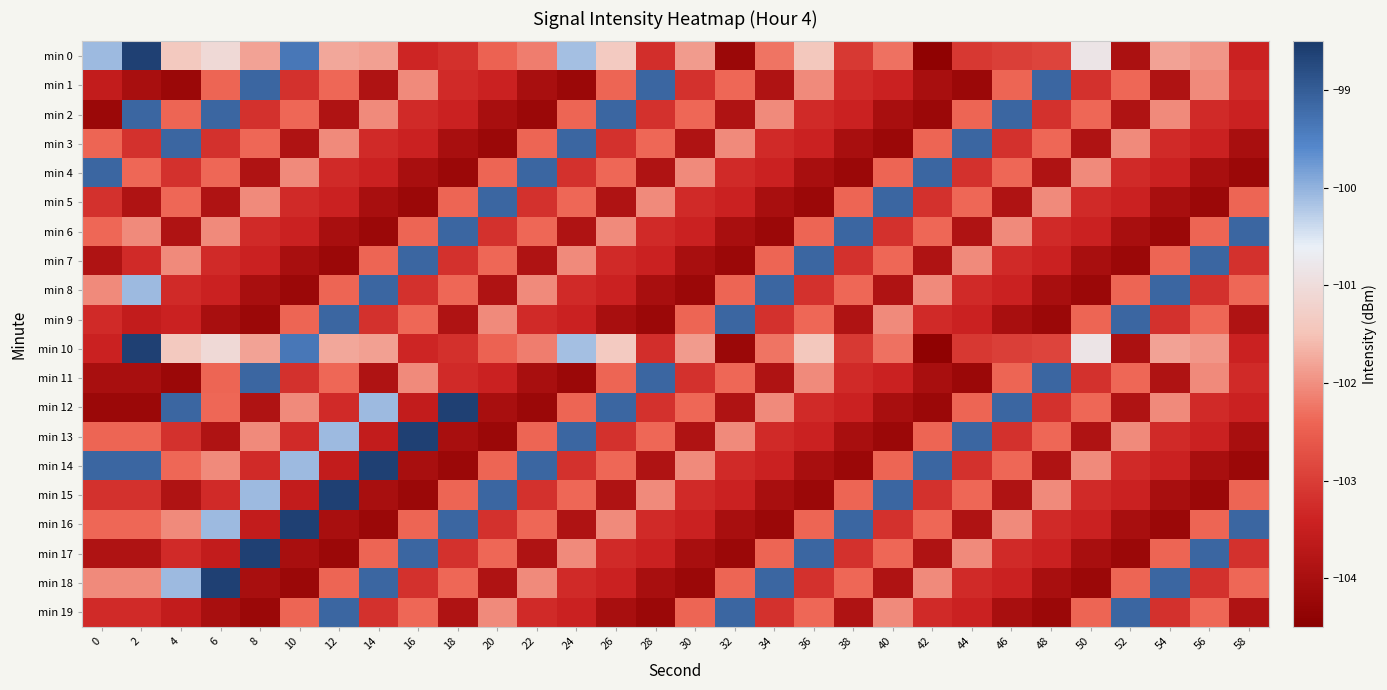

Reading left to right, extract all data points from this chart.

min 0: 0=-100.1	2=-98.6	4=-101.4	6=-101.1	8=-101.8	10=-99.4	12=-101.8	14=-101.8	16=-103.4	18=-103.2	20=-102.5	22=-102.2	24=-100.1	26=-101.4	28=-103.2	30=-101.9	32=-104.2	34=-102.3	36=-101.4	38=-103.1	40=-102.3	42=-104.4	44=-103.1	46=-103.0	48=-102.9	50=-100.8	52=-104.0	54=-101.8	56=-101.9	58=-103.4
min 1: 0=-103.6	2=-104.0	4=-104.2	6=-102.4	8=-99.1	10=-103.2	12=-102.4	14=-103.9	16=-102.1	18=-103.3	20=-103.4	22=-104.0	24=-104.2	26=-102.4	28=-99.1	30=-103.2	32=-102.4	34=-103.9	36=-102.1	38=-103.3	40=-103.4	42=-104.0	44=-104.2	46=-102.4	48=-99.1	50=-103.2	52=-102.4	54=-103.9	56=-102.1	58=-103.3
min 2: 0=-104.2	2=-99.1	4=-102.4	6=-99.1	8=-103.2	10=-102.4	12=-103.9	14=-102.1	16=-103.3	18=-103.4	20=-104.0	22=-104.2	24=-102.4	26=-99.1	28=-103.2	30=-102.4	32=-103.9	34=-102.1	36=-103.3	38=-103.4	40=-104.0	42=-104.2	44=-102.4	46=-99.1	48=-103.2	50=-102.4	52=-103.9	54=-102.1	56=-103.3	58=-103.4
min 3: 0=-102.4	2=-103.2	4=-99.1	6=-103.2	8=-102.4	10=-103.9	12=-102.1	14=-103.3	16=-103.4	18=-104.0	20=-104.2	22=-102.4	24=-99.1	26=-103.2	28=-102.4	30=-103.9	32=-102.1	34=-103.3	36=-103.4	38=-104.0	40=-104.2	42=-102.4	44=-99.1	46=-103.2	48=-102.4	50=-103.9	52=-102.1	54=-103.3	56=-103.4	58=-104.0
min 4: 0=-99.1	2=-102.4	4=-103.2	6=-102.4	8=-103.9	10=-102.1	12=-103.3	14=-103.4	16=-104.0	18=-104.2	20=-102.4	22=-99.1	24=-103.2	26=-102.4	28=-103.9	30=-102.1	32=-103.3	34=-103.4	36=-104.0	38=-104.2	40=-102.4	42=-99.1	44=-103.2	46=-102.4	48=-103.9	50=-102.1	52=-103.3	54=-103.4	56=-104.0	58=-104.2
min 5: 0=-103.2	2=-103.9	4=-102.4	6=-103.9	8=-102.1	10=-103.3	12=-103.4	14=-104.0	16=-104.2	18=-102.4	20=-99.1	22=-103.2	24=-102.4	26=-103.9	28=-102.1	30=-103.3	32=-103.4	34=-104.0	36=-104.2	38=-102.4	40=-99.1	42=-103.2	44=-102.4	46=-103.9	48=-102.1	50=-103.3	52=-103.4	54=-104.0	56=-104.2	58=-102.4
min 6: 0=-102.4	2=-102.1	4=-103.9	6=-102.1	8=-103.3	10=-103.4	12=-104.0	14=-104.2	16=-102.4	18=-99.1	20=-103.2	22=-102.4	24=-103.9	26=-102.1	28=-103.3	30=-103.4	32=-104.0	34=-104.2	36=-102.4	38=-99.1	40=-103.2	42=-102.4	44=-103.9	46=-102.1	48=-103.3	50=-103.4	52=-104.0	54=-104.2	56=-102.4	58=-99.1
min 7: 0=-103.9	2=-103.3	4=-102.1	6=-103.3	8=-103.4	10=-104.0	12=-104.2	14=-102.4	16=-99.1	18=-103.2	20=-102.4	22=-103.9	24=-102.1	26=-103.3	28=-103.4	30=-104.0	32=-104.2	34=-102.4	36=-99.1	38=-103.2	40=-102.4	42=-103.9	44=-102.1	46=-103.3	48=-103.4	50=-104.0	52=-104.2	54=-102.4	56=-99.1	58=-103.2
min 8: 0=-102.1	2=-100.1	4=-103.3	6=-103.4	8=-104.0	10=-104.2	12=-102.4	14=-99.1	16=-103.2	18=-102.4	20=-103.9	22=-102.1	24=-103.3	26=-103.4	28=-104.0	30=-104.2	32=-102.4	34=-99.1	36=-103.2	38=-102.4	40=-103.9	42=-102.1	44=-103.3	46=-103.4	48=-104.0	50=-104.2	52=-102.4	54=-99.1	56=-103.2	58=-102.4
min 9: 0=-103.3	2=-103.6	4=-103.4	6=-104.0	8=-104.2	10=-102.4	12=-99.1	14=-103.2	16=-102.4	18=-103.9	20=-102.1	22=-103.3	24=-103.4	26=-104.0	28=-104.2	30=-102.4	32=-99.1	34=-103.2	36=-102.4	38=-103.9	40=-102.1	42=-103.3	44=-103.4	46=-104.0	48=-104.2	50=-102.4	52=-99.1	54=-103.2	56=-102.4	58=-103.9
min 10: 0=-103.4	2=-98.6	4=-101.4	6=-101.1	8=-101.8	10=-99.4	12=-101.8	14=-101.8	16=-103.4	18=-103.2	20=-102.5	22=-102.2	24=-100.1	26=-101.4	28=-103.2	30=-101.9	32=-104.2	34=-102.3	36=-101.4	38=-103.1	40=-102.3	42=-104.4	44=-103.1	46=-103.0	48=-102.9	50=-100.8	52=-104.0	54=-101.8	56=-101.9	58=-103.4
min 11: 0=-104.0	2=-104.0	4=-104.2	6=-102.4	8=-99.1	10=-103.2	12=-102.4	14=-103.9	16=-102.1	18=-103.3	20=-103.4	22=-104.0	24=-104.2	26=-102.4	28=-99.1	30=-103.2	32=-102.4	34=-103.9	36=-102.1	38=-103.3	40=-103.4	42=-104.0	44=-104.2	46=-102.4	48=-99.1	50=-103.2	52=-102.4	54=-103.9	56=-102.1	58=-103.3
min 12: 0=-104.2	2=-104.2	4=-99.1	6=-102.4	8=-103.9	10=-102.1	12=-103.3	14=-100.1	16=-103.6	18=-98.6	20=-104.0	22=-104.2	24=-102.4	26=-99.1	28=-103.2	30=-102.4	32=-103.9	34=-102.1	36=-103.3	38=-103.4	40=-104.0	42=-104.2	44=-102.4	46=-99.1	48=-103.2	50=-102.4	52=-103.9	54=-102.1	56=-103.3	58=-103.4
min 13: 0=-102.4	2=-102.4	4=-103.2	6=-103.9	8=-102.1	10=-103.3	12=-100.1	14=-103.6	16=-98.6	18=-104.0	20=-104.2	22=-102.4	24=-99.1	26=-103.2	28=-102.4	30=-103.9	32=-102.1	34=-103.3	36=-103.4	38=-104.0	40=-104.2	42=-102.4	44=-99.1	46=-103.2	48=-102.4	50=-103.9	52=-102.1	54=-103.3	56=-103.4	58=-104.0
min 14: 0=-99.1	2=-99.1	4=-102.4	6=-102.1	8=-103.3	10=-100.1	12=-103.6	14=-98.6	16=-104.0	18=-104.2	20=-102.4	22=-99.1	24=-103.2	26=-102.4	28=-103.9	30=-102.1	32=-103.3	34=-103.4	36=-104.0	38=-104.2	40=-102.4	42=-99.1	44=-103.2	46=-102.4	48=-103.9	50=-102.1	52=-103.3	54=-103.4	56=-104.0	58=-104.2
min 15: 0=-103.2	2=-103.2	4=-103.9	6=-103.3	8=-100.1	10=-103.6	12=-98.6	14=-104.0	16=-104.2	18=-102.4	20=-99.1	22=-103.2	24=-102.4	26=-103.9	28=-102.1	30=-103.3	32=-103.4	34=-104.0	36=-104.2	38=-102.4	40=-99.1	42=-103.2	44=-102.4	46=-103.9	48=-102.1	50=-103.3	52=-103.4	54=-104.0	56=-104.2	58=-102.4
min 16: 0=-102.4	2=-102.4	4=-102.1	6=-100.1	8=-103.6	10=-98.6	12=-104.0	14=-104.2	16=-102.4	18=-99.1	20=-103.2	22=-102.4	24=-103.9	26=-102.1	28=-103.3	30=-103.4	32=-104.0	34=-104.2	36=-102.4	38=-99.1	40=-103.2	42=-102.4	44=-103.9	46=-102.1	48=-103.3	50=-103.4	52=-104.0	54=-104.2	56=-102.4	58=-99.1
min 17: 0=-103.9	2=-103.9	4=-103.3	6=-103.6	8=-98.6	10=-104.0	12=-104.2	14=-102.4	16=-99.1	18=-103.2	20=-102.4	22=-103.9	24=-102.1	26=-103.3	28=-103.4	30=-104.0	32=-104.2	34=-102.4	36=-99.1	38=-103.2	40=-102.4	42=-103.9	44=-102.1	46=-103.3	48=-103.4	50=-104.0	52=-104.2	54=-102.4	56=-99.1	58=-103.2
min 18: 0=-102.1	2=-102.1	4=-100.1	6=-98.6	8=-104.0	10=-104.2	12=-102.4	14=-99.1	16=-103.2	18=-102.4	20=-103.9	22=-102.1	24=-103.3	26=-103.4	28=-104.0	30=-104.2	32=-102.4	34=-99.1	36=-103.2	38=-102.4	40=-103.9	42=-102.1	44=-103.3	46=-103.4	48=-104.0	50=-104.2	52=-102.4	54=-99.1	56=-103.2	58=-102.4
min 19: 0=-103.3	2=-103.3	4=-103.6	6=-104.0	8=-104.2	10=-102.4	12=-99.1	14=-103.2	16=-102.4	18=-103.9	20=-102.1	22=-103.3	24=-103.4	26=-104.0	28=-104.2	30=-102.4	32=-99.1	34=-103.2	36=-102.4	38=-103.9	40=-102.1	42=-103.3	44=-103.4	46=-104.0	48=-104.2	50=-102.4	52=-99.1	54=-103.2	56=-102.4	58=-103.9